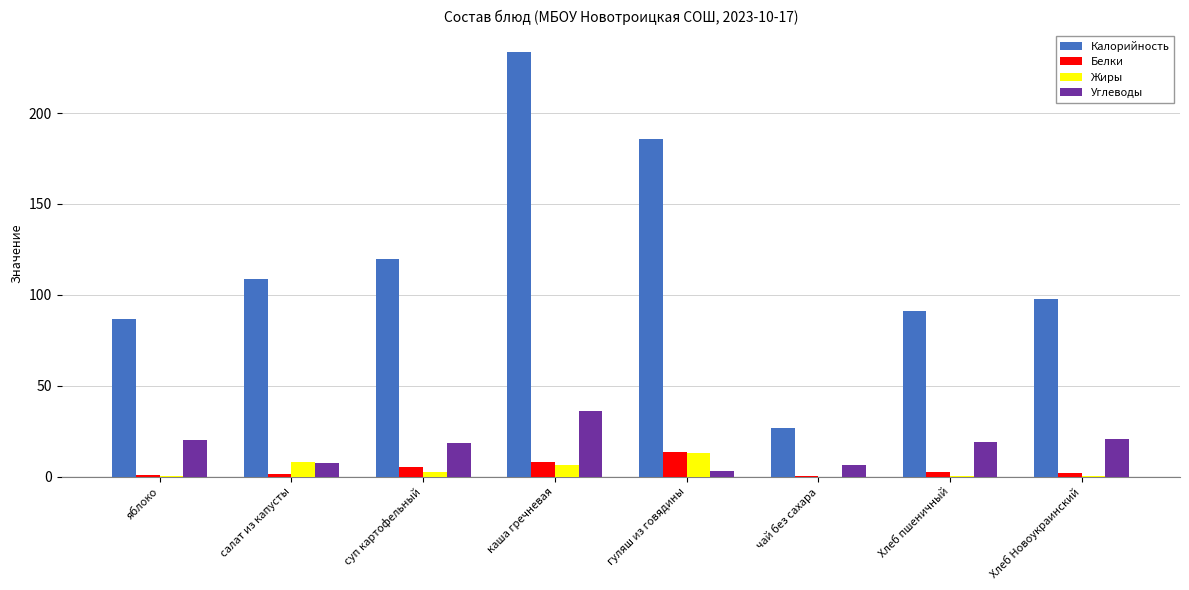

The value of Углеводы at чай без сахара is 6.5. True or false?

True